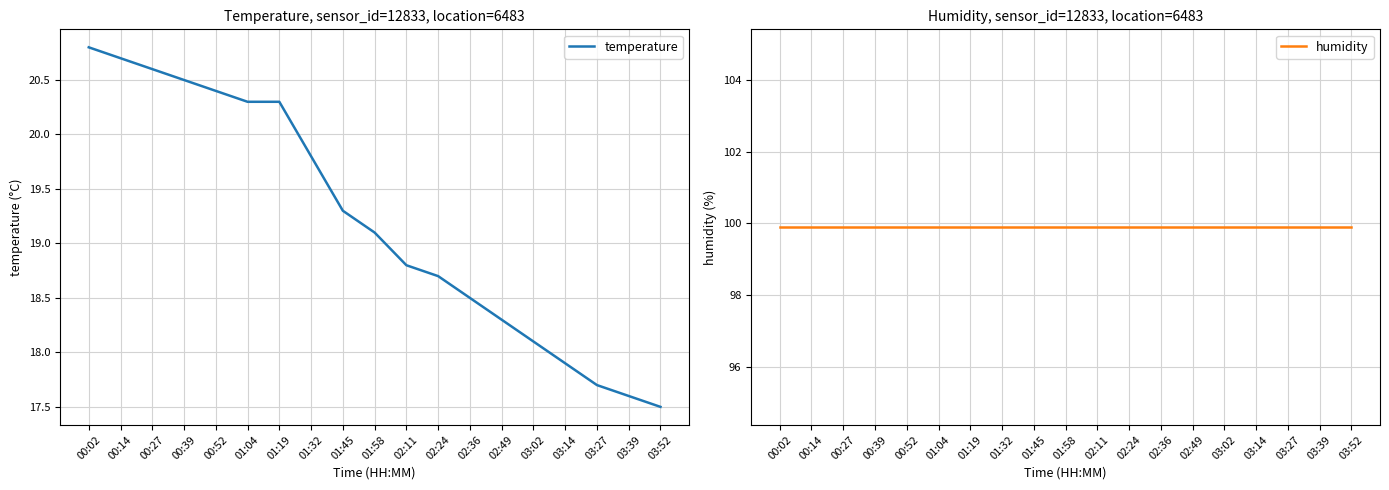

What is the label of the 9th point from the right?

02:11